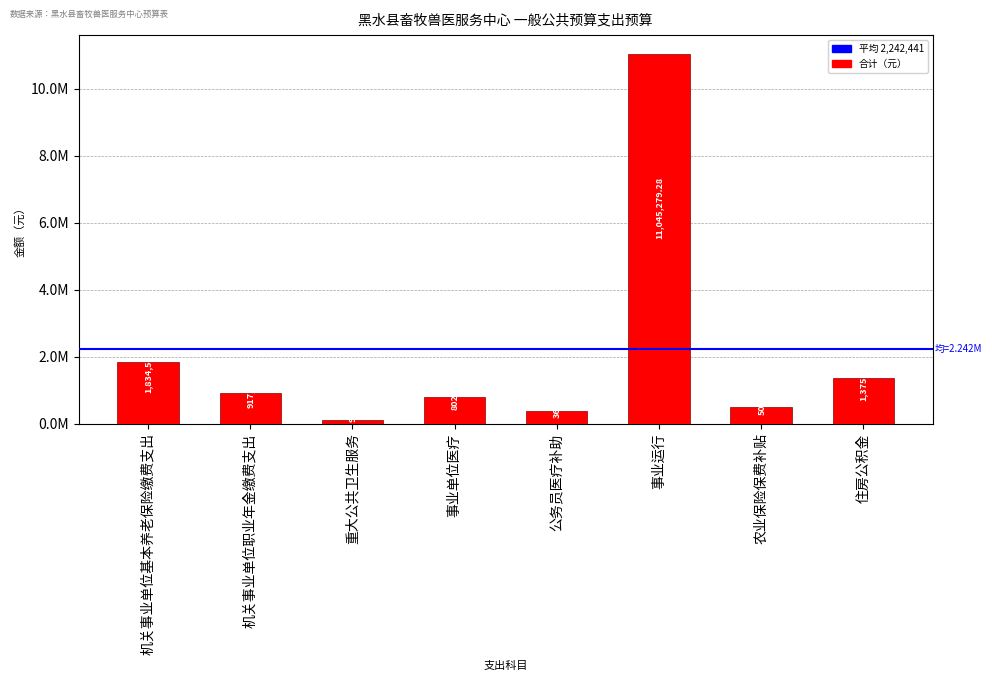

What is the change in value from 机关事业单位职业年金缴费支出 to 农业保险保费补贴?

-417270.2